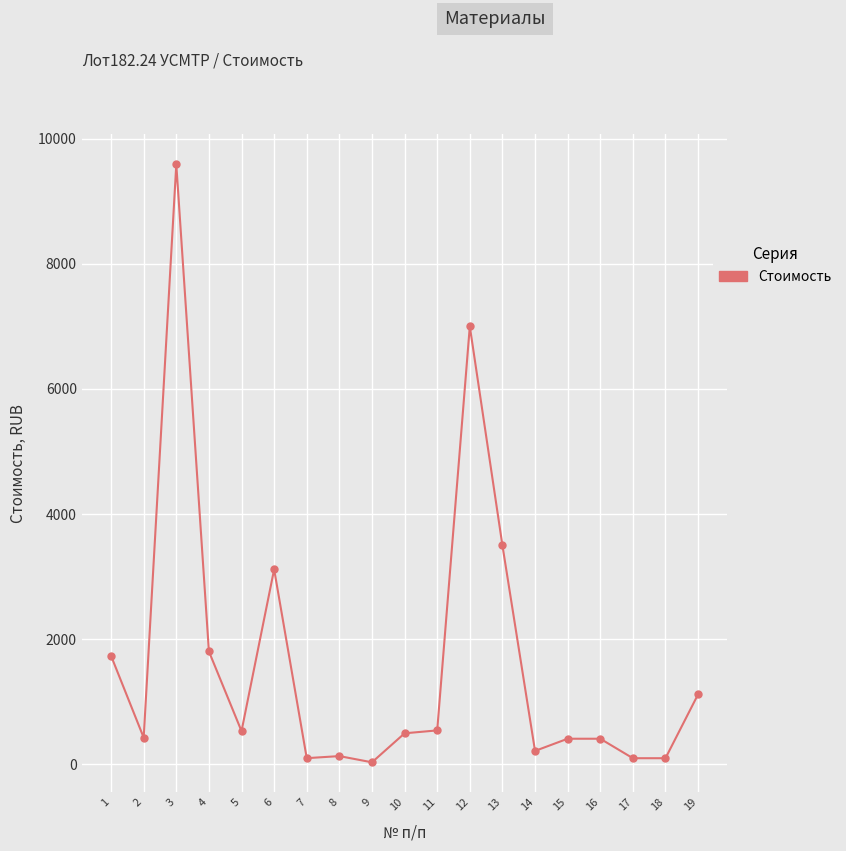

What is the change in value from 6 to 18?

-3018.2